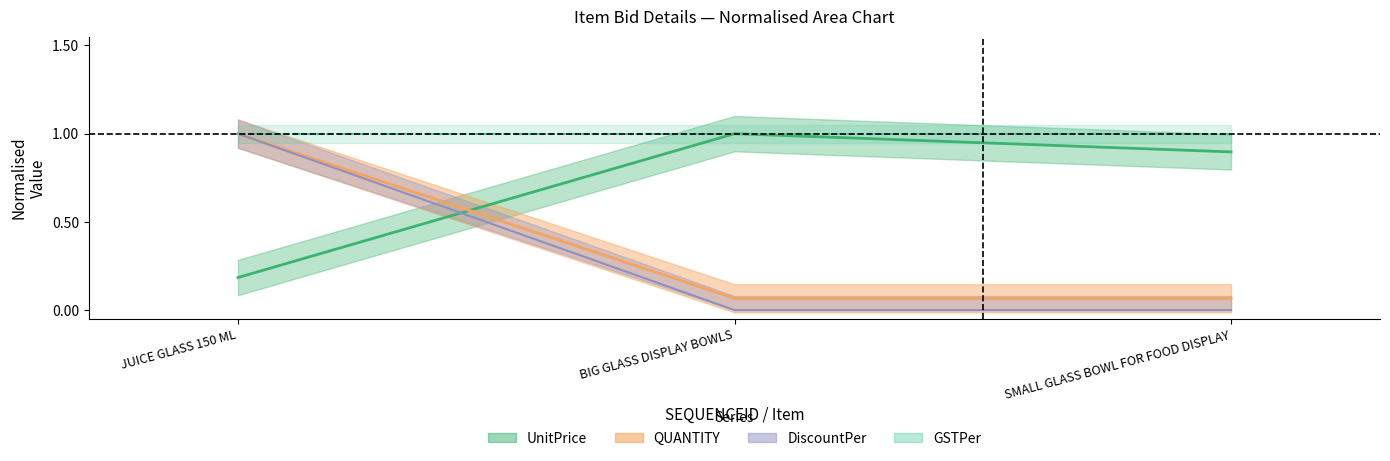

Does the chart display data point markers on the line(s)?

No